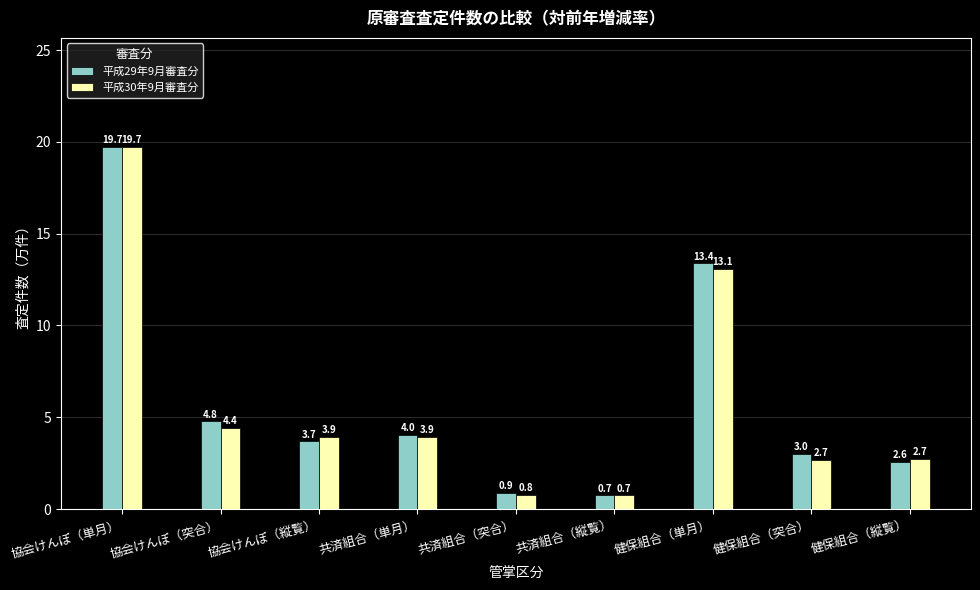

At which label is 平成29年9月審査分 closest to 10?

健保組合（単月）